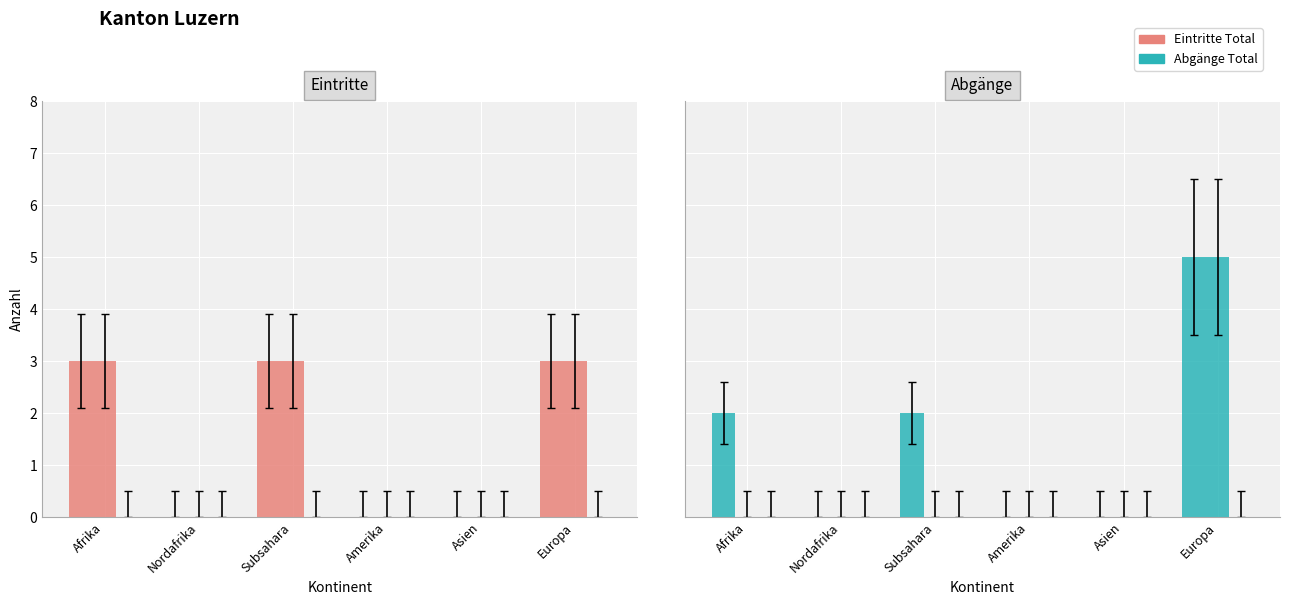

Where is Kontrollierte selbständige Ausreisen nearest to the value 0?

Afrika